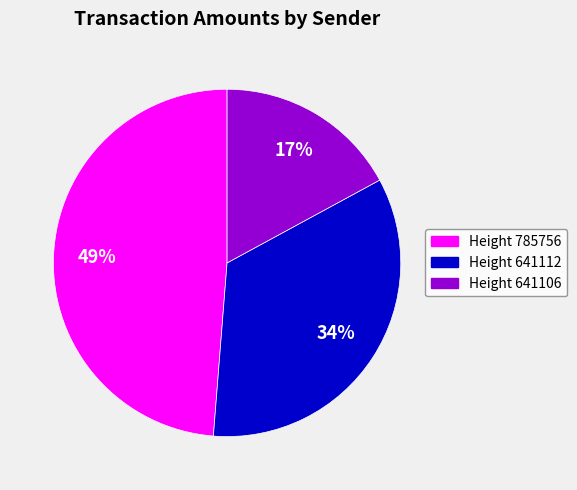

To the nearest percent, what is the average slice percentage?

33%